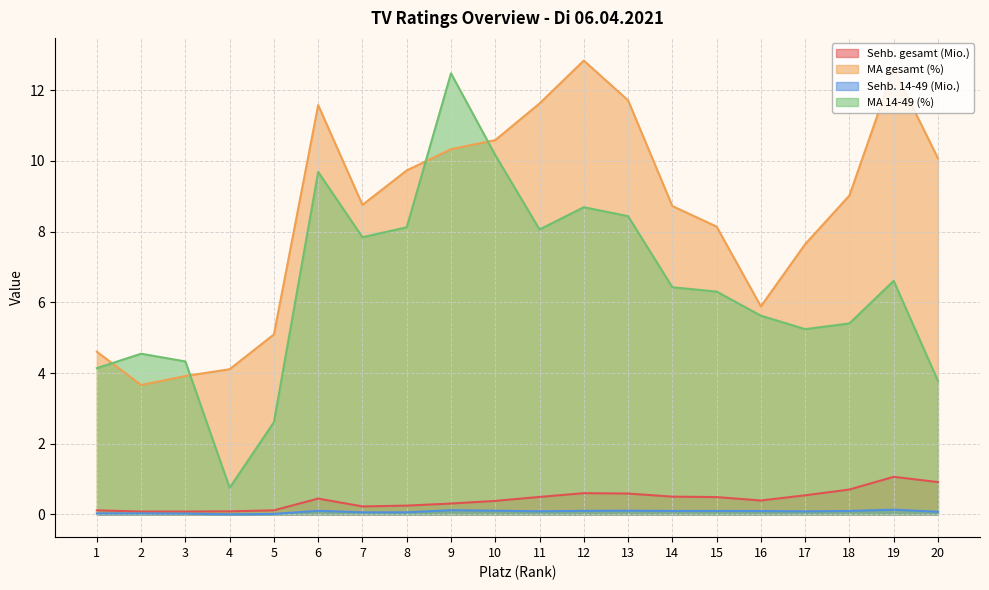

Where is the first local minimum for Sehb. gesamt (Mio.)?

2